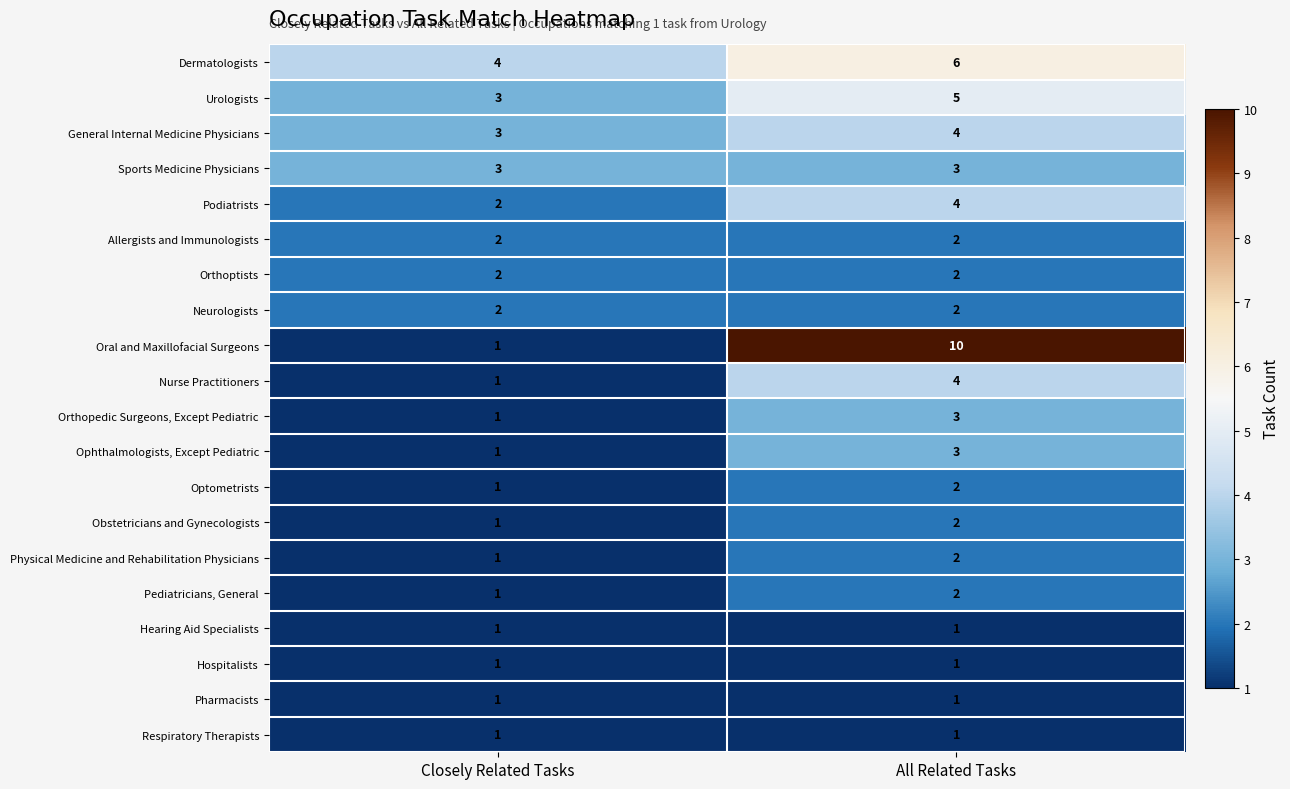

At which category is the sum across all series the highest?

All Related Tasks